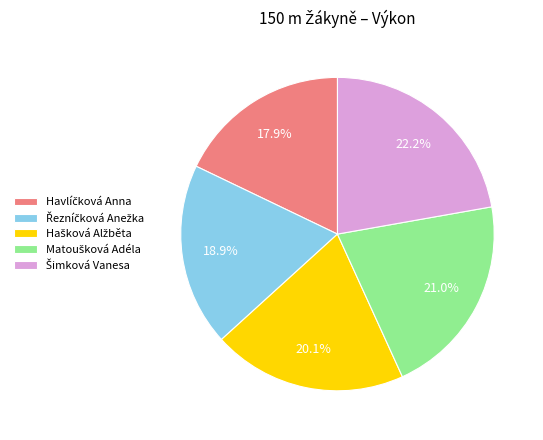

Is there a majority slice in this chart?

No